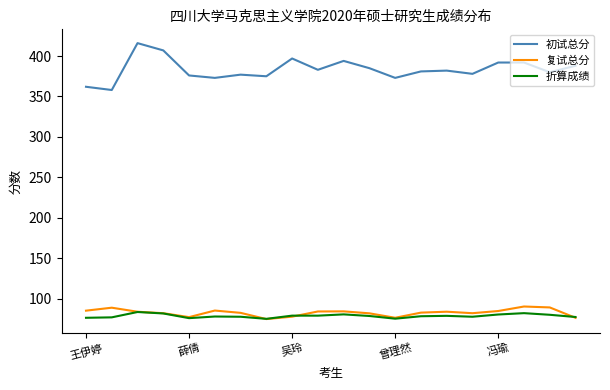

True or false: 折算成绩 and 初试总分 intersect in this chart.

False